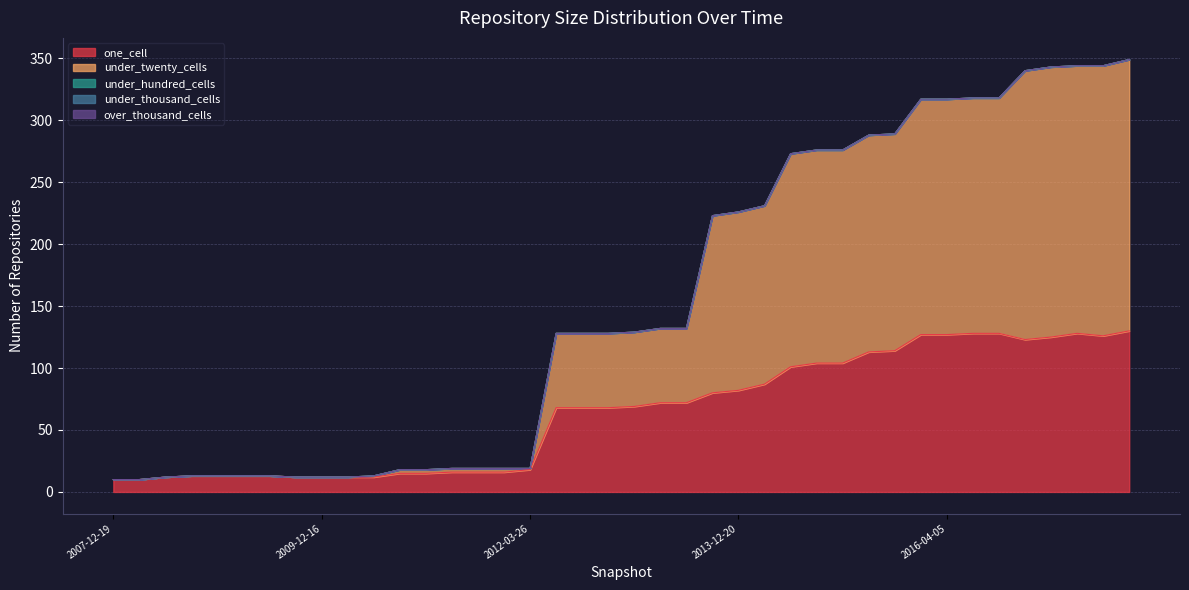

Between 2015-01-19 and 2016-10-07, which is larger?

2016-10-07